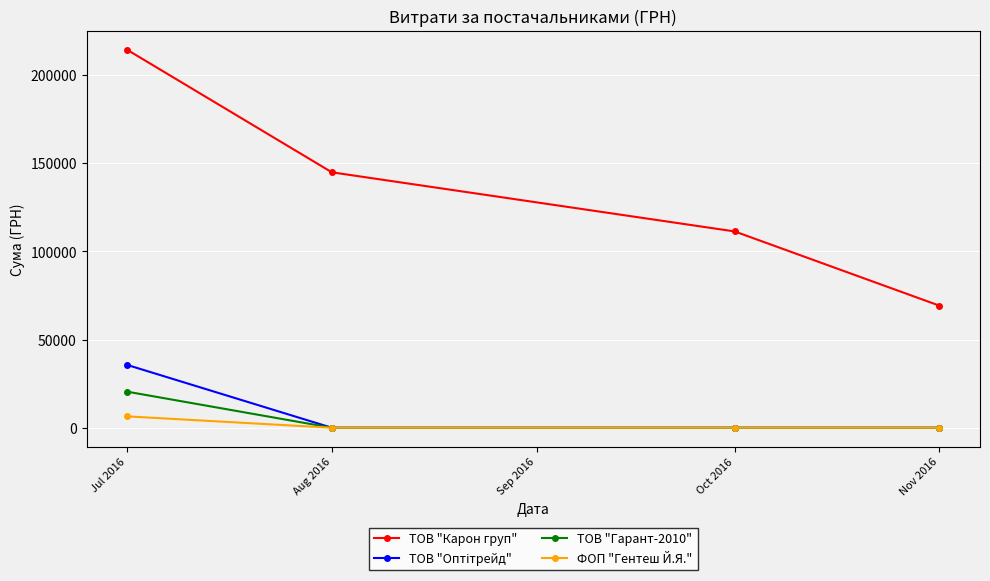

True or false: ТОВ "Карон груп" and ТОВ "Гарант-2010" cross at least once.

False